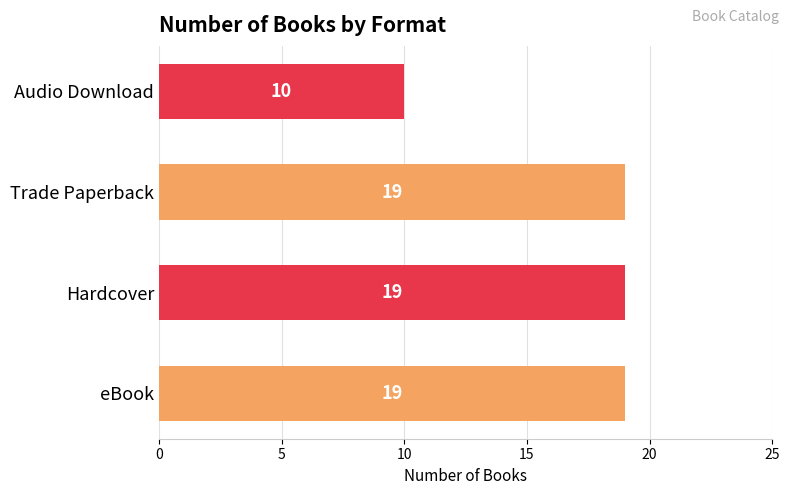

Is it true that the value at Trade Paperback is 19?

True